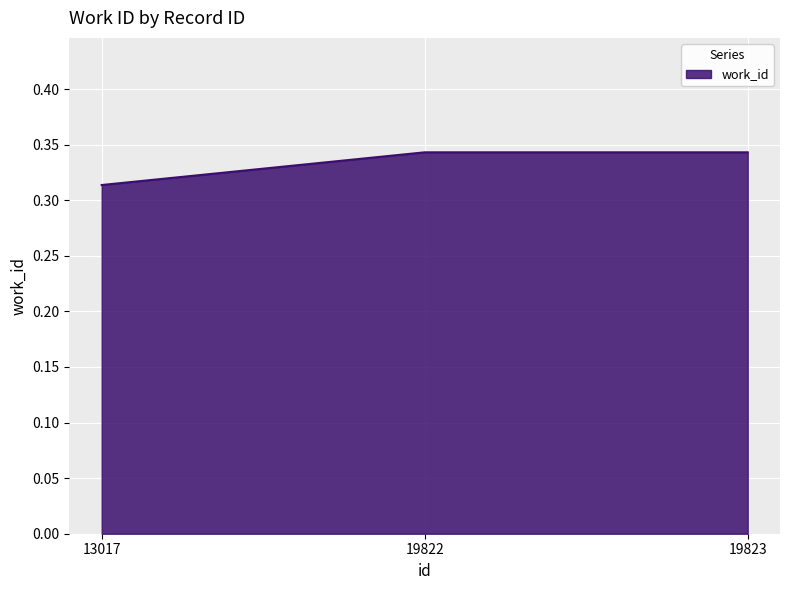

Which has a higher value, 13017 or 19823?

19823